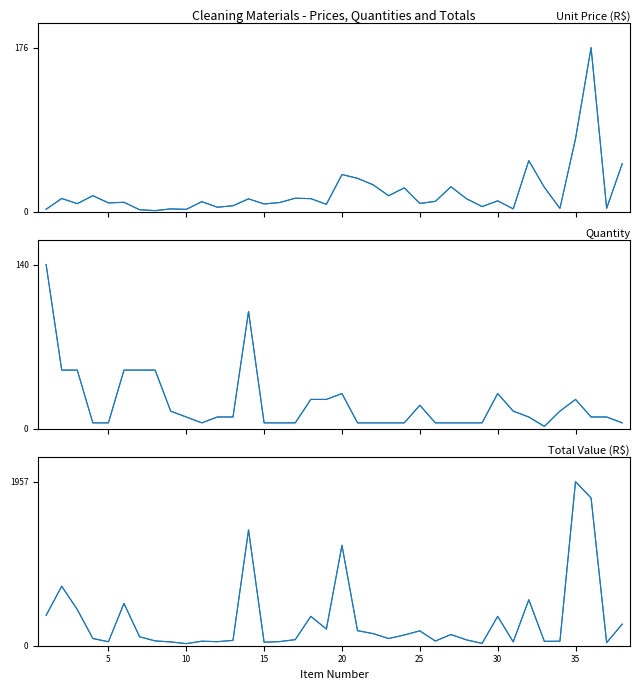

At 30, list the series in order from smallest to largest.

Unit Price (R$), Quantity, Total Value (R$)